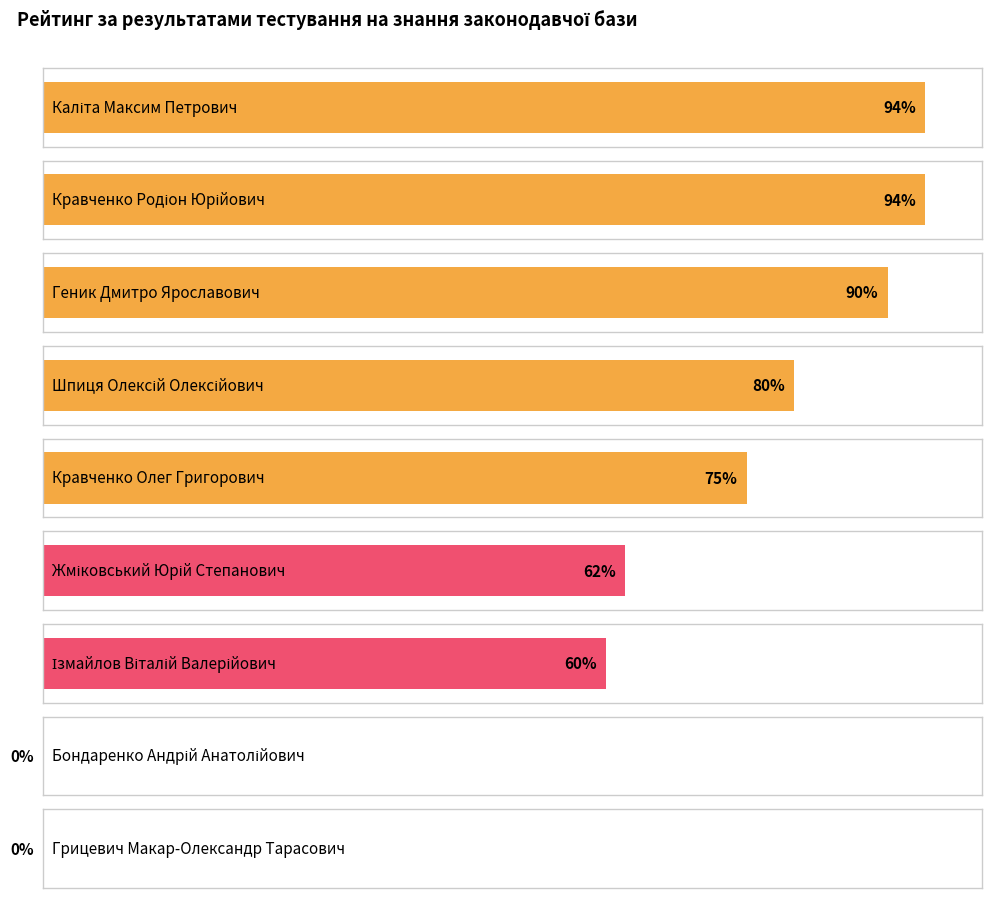

Where does the data first go above 75?

Каліта Максим Петрович